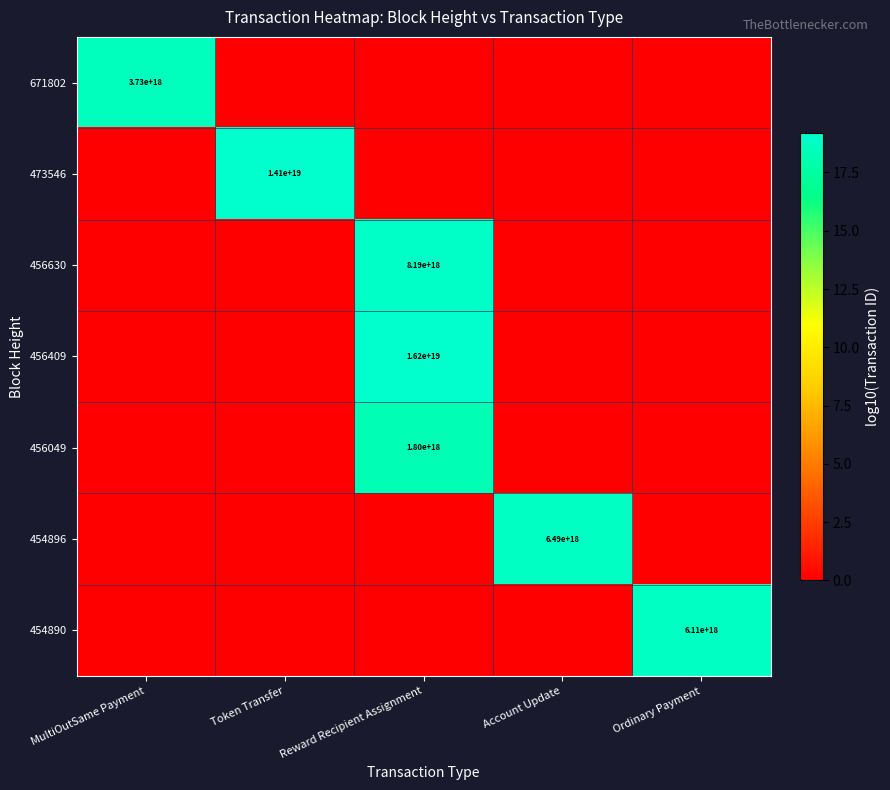

The 473546 series shows 9390124595694020608 at Token Transfer. True or false?

False